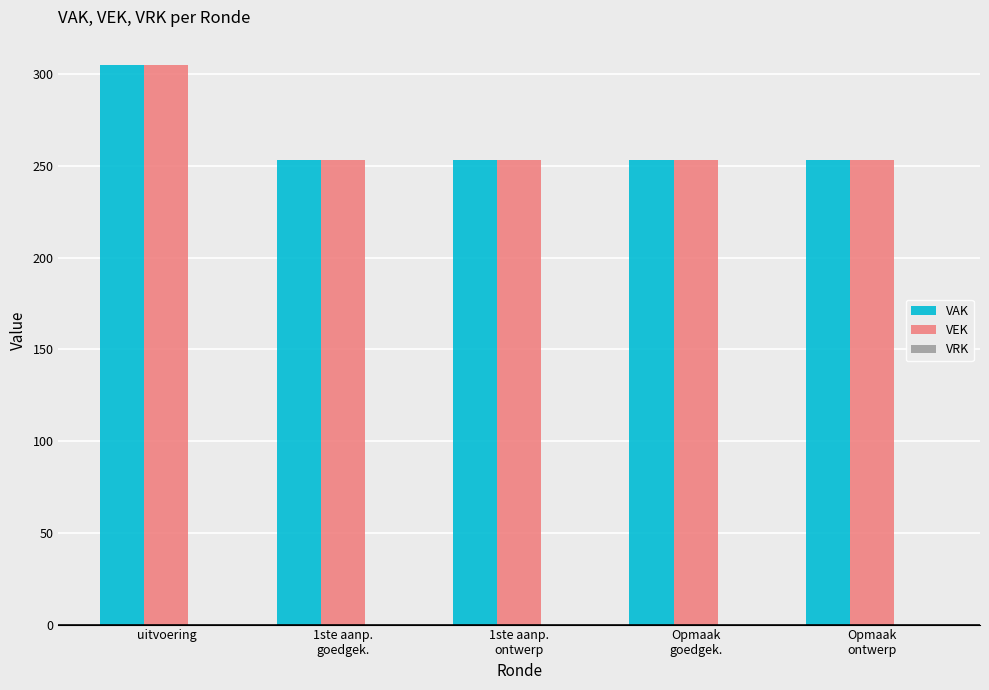

At which category does the chart reach its peak across all series?

uitvoering